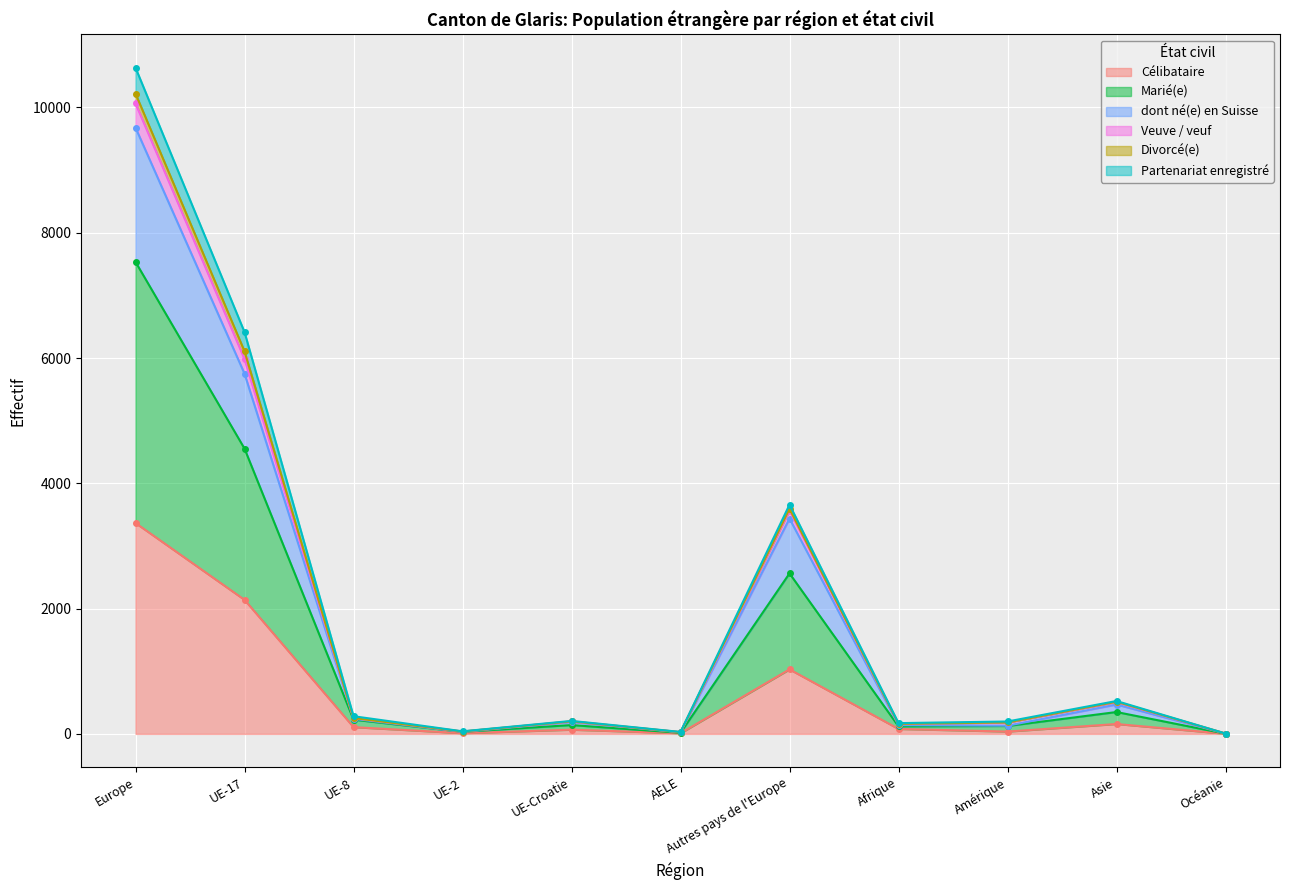

What position from the right is Océanie?

1